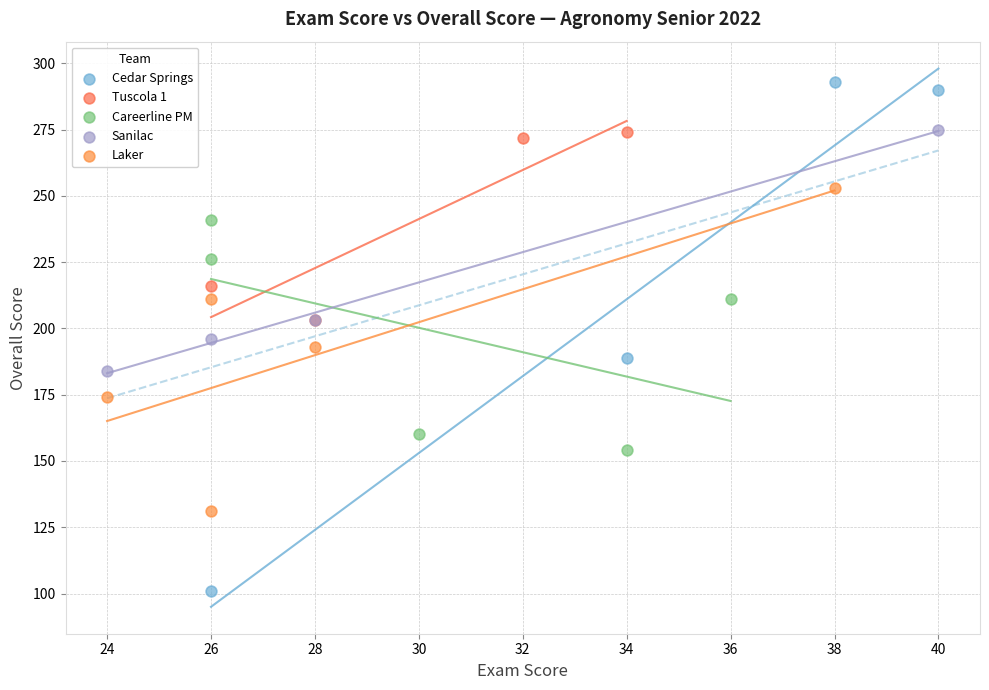

Which series reaches the minimum Y coordinate?

Cedar Springs